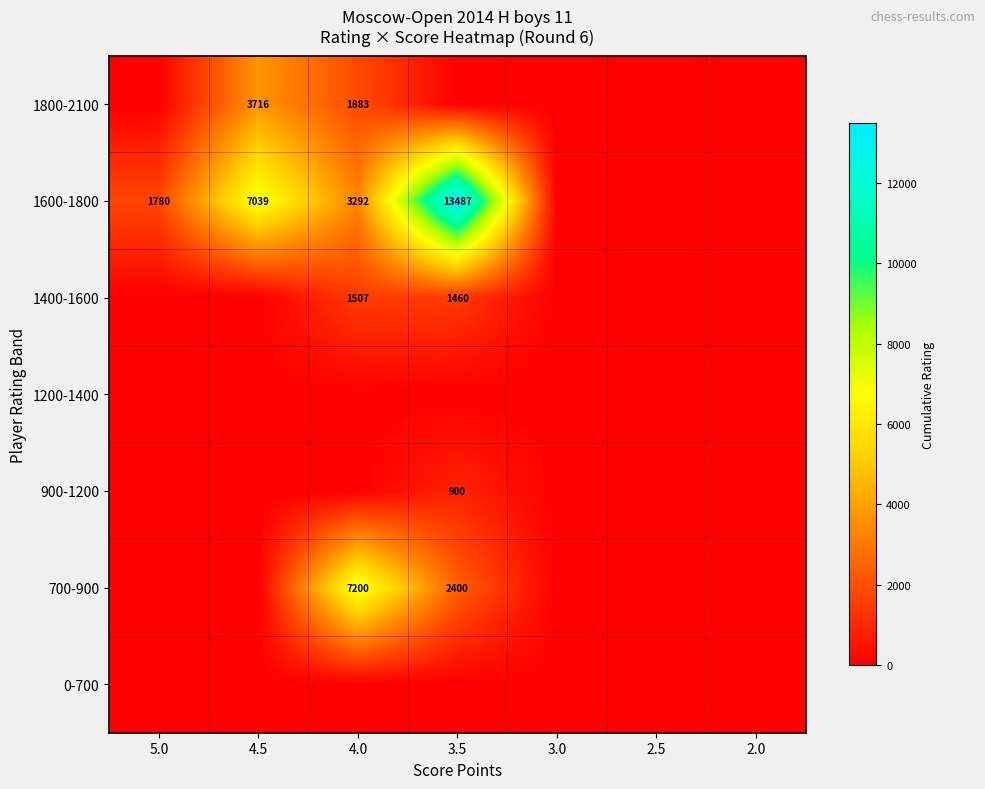

What is the difference between the 1600-1800 values at 4.5 and 5.0?

5259